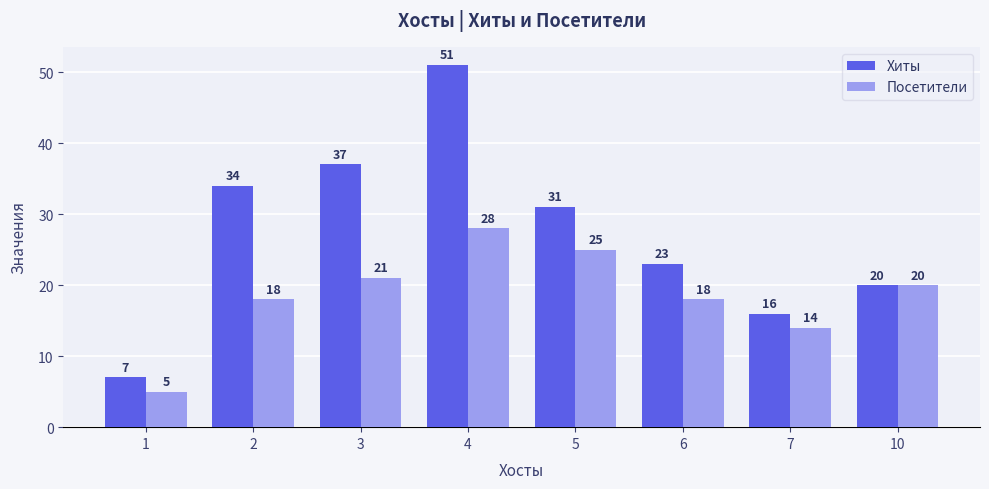

At how many categories does at least one series exceed 33?

3